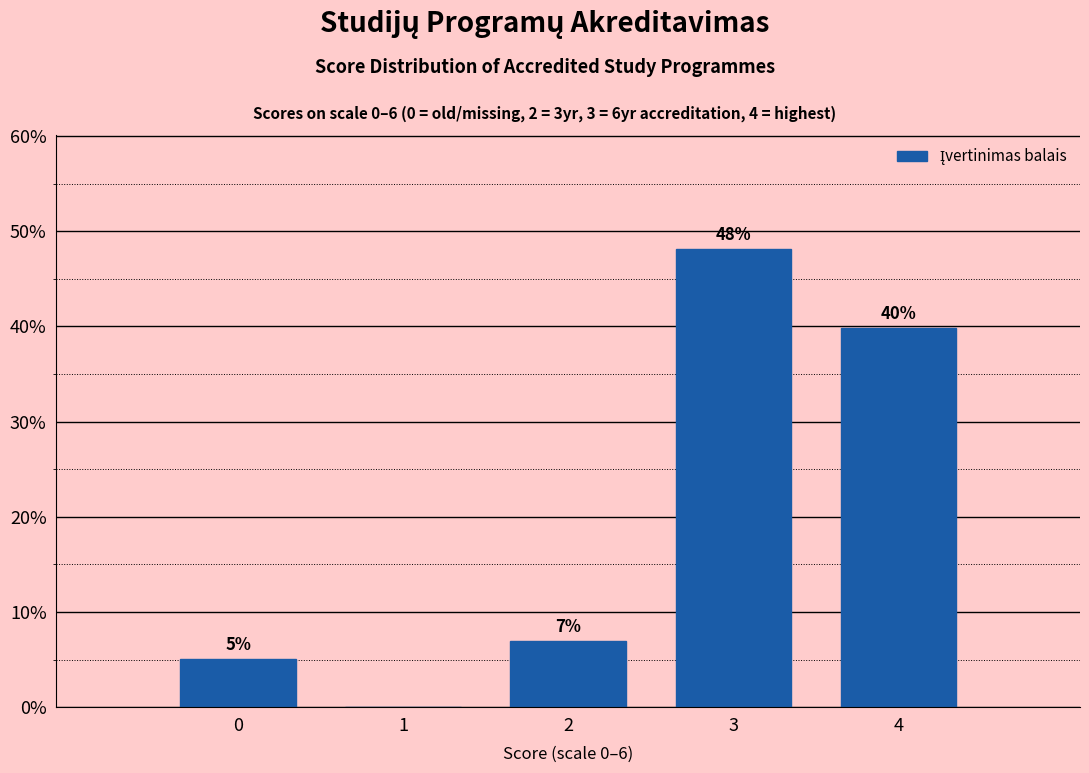

Approximately how many times larger is the value at 3 compared to 4?

1.2